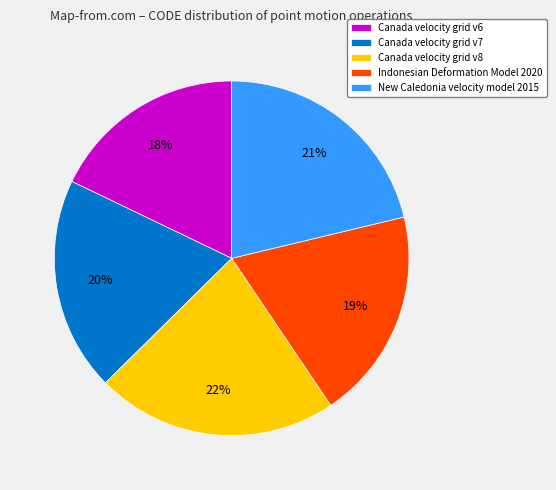

To the nearest percent, what portion does Canada velocity grid v8 represent?

22%